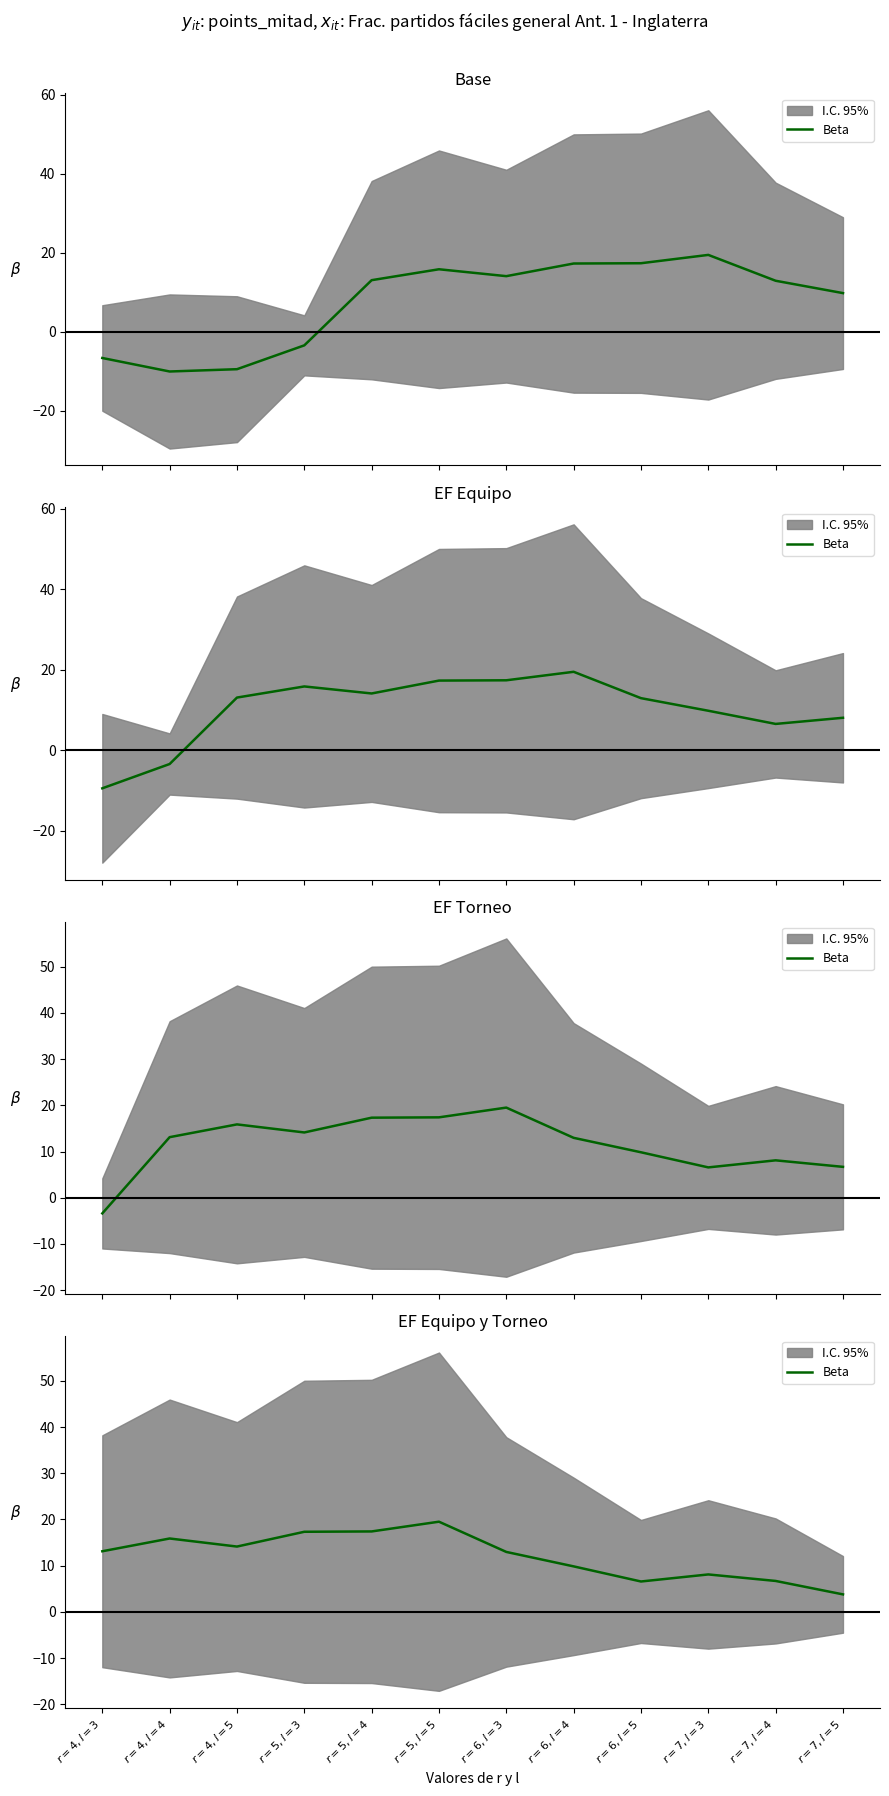

Approximately how many times larger is the value at $r=4, l=4$ compared to $r=7, l=5$?

4.2